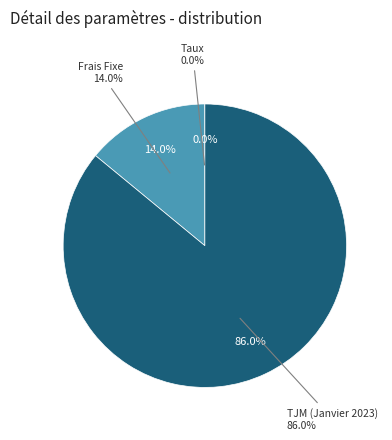

How many segments does this pie chart have?

3